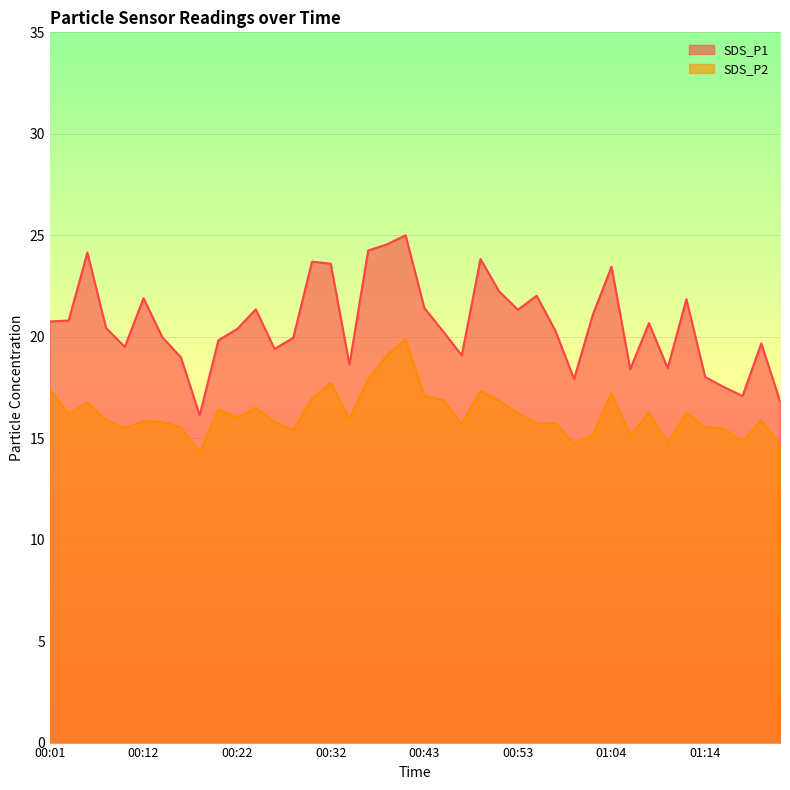

At how many categories does at least one series exceed 17?

38